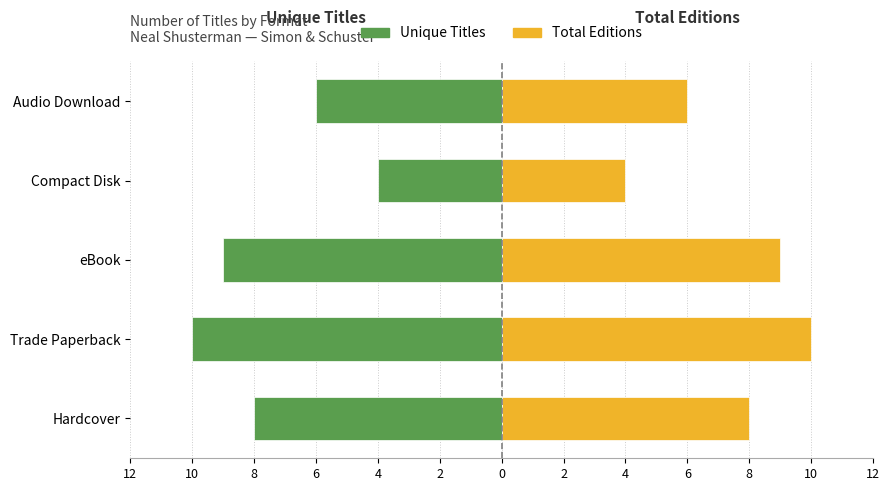

The Total Editions series shows 16 at Trade Paperback. True or false?

False